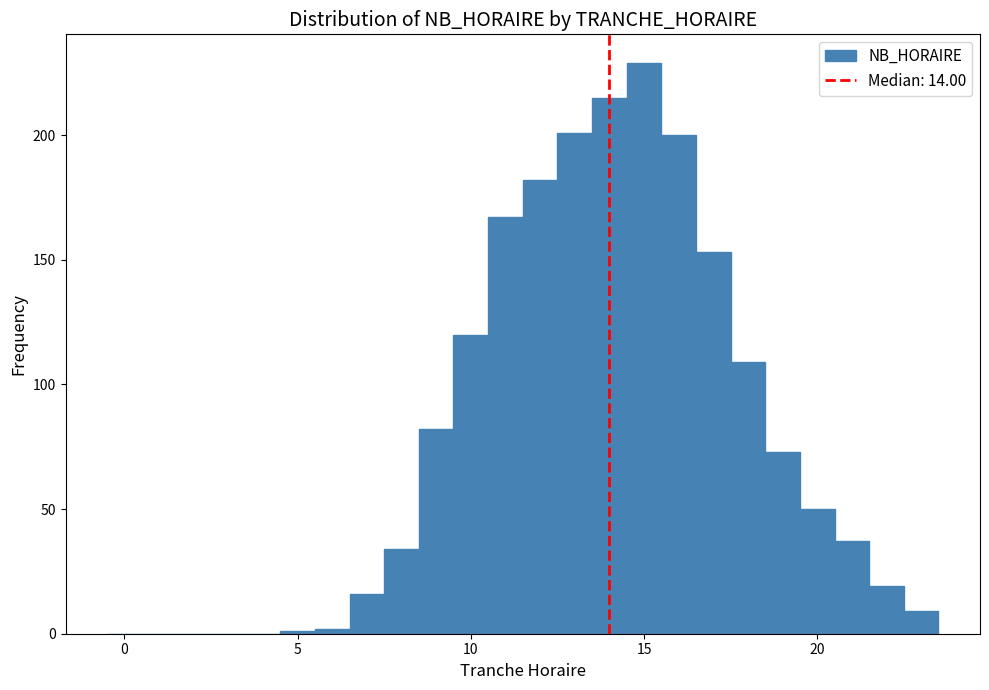

Around what value on the x-axis is the tallest bar? Give the approximate position of its centre, as read against the axis.

15.0